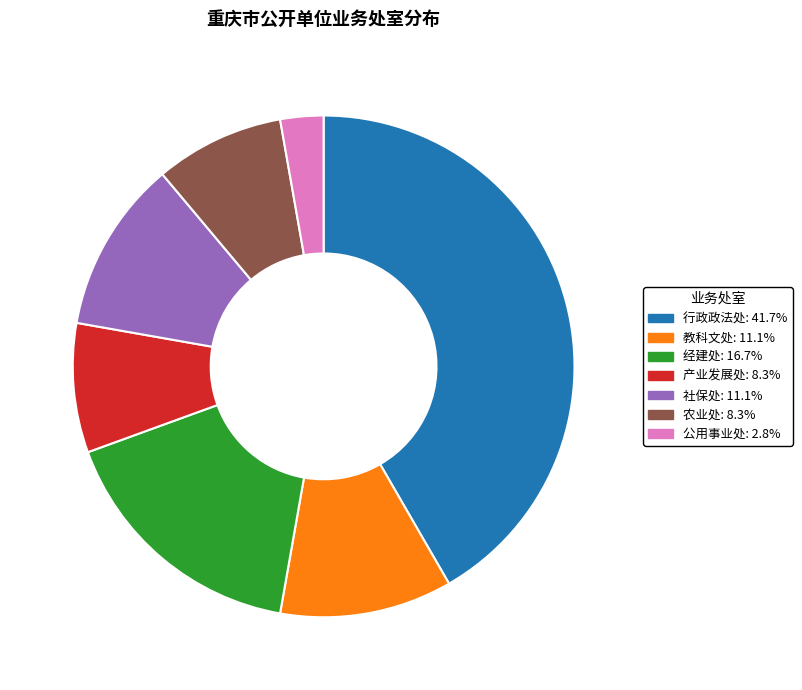

Does 社保处 represent more than half of the total?

No